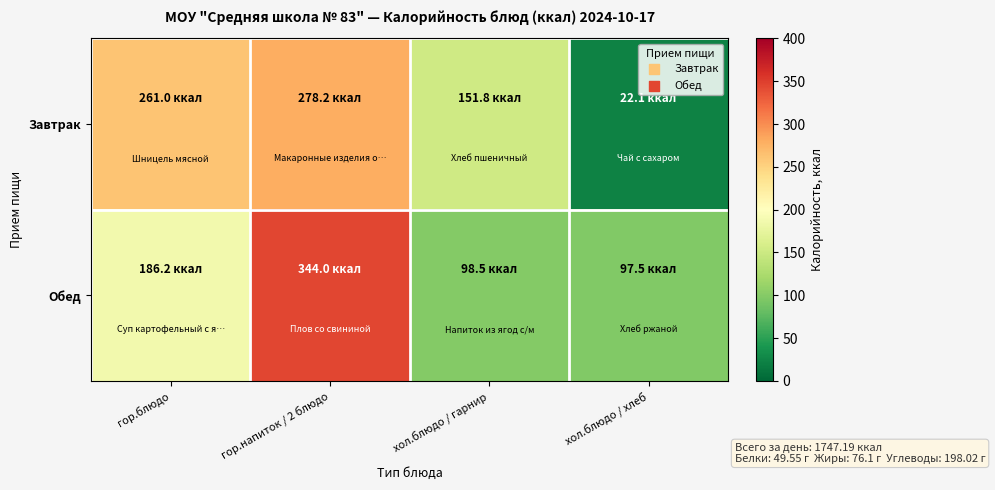

Which series has the widest spread of values?

Завтрак